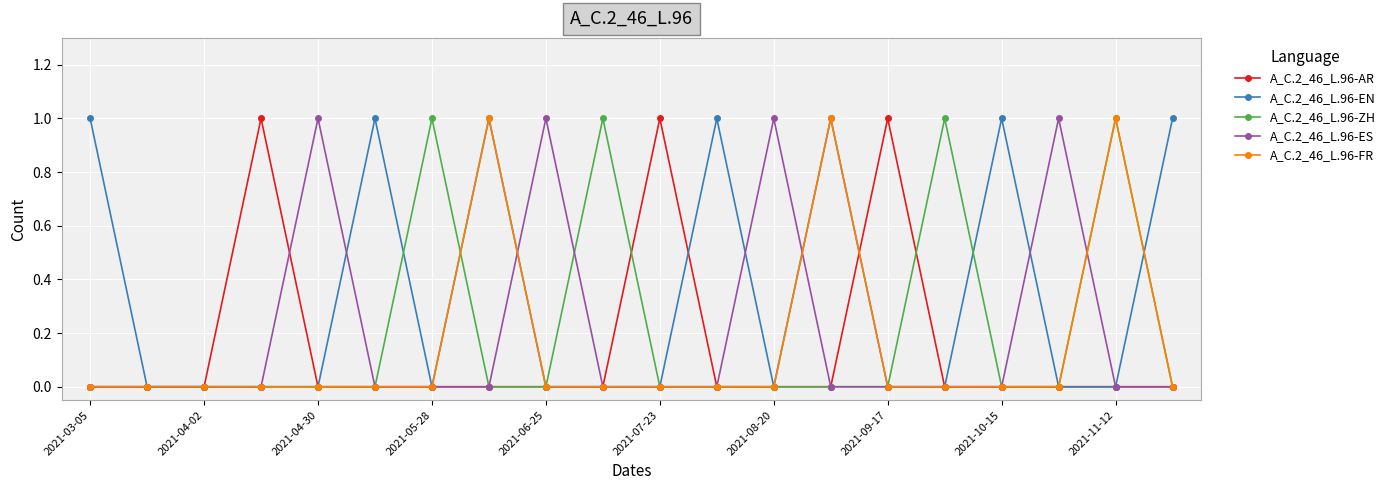

How many lines are shown in the chart?

5